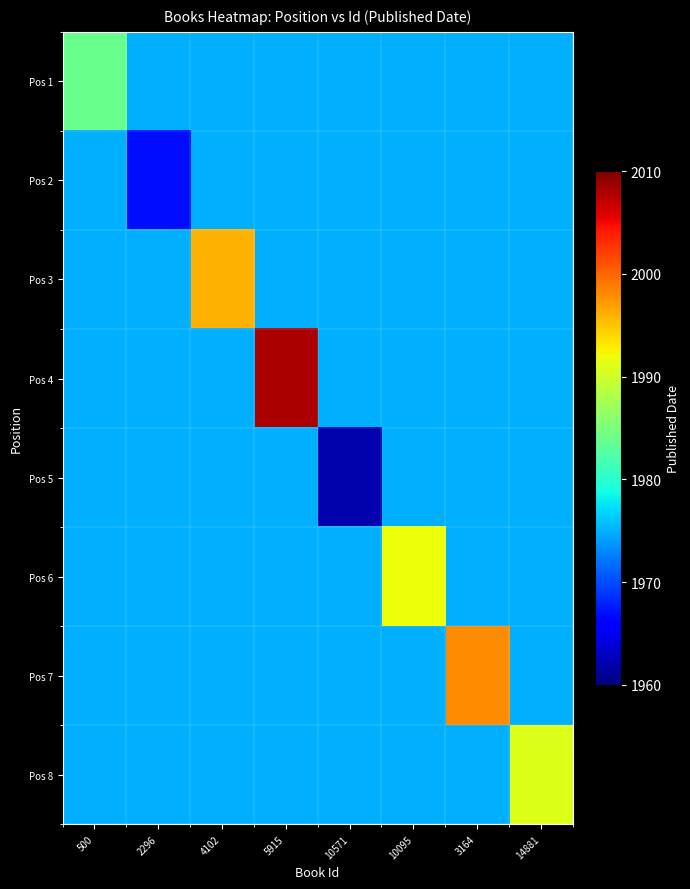

Which series changed the most between 4102 and 10571?

Pos 3